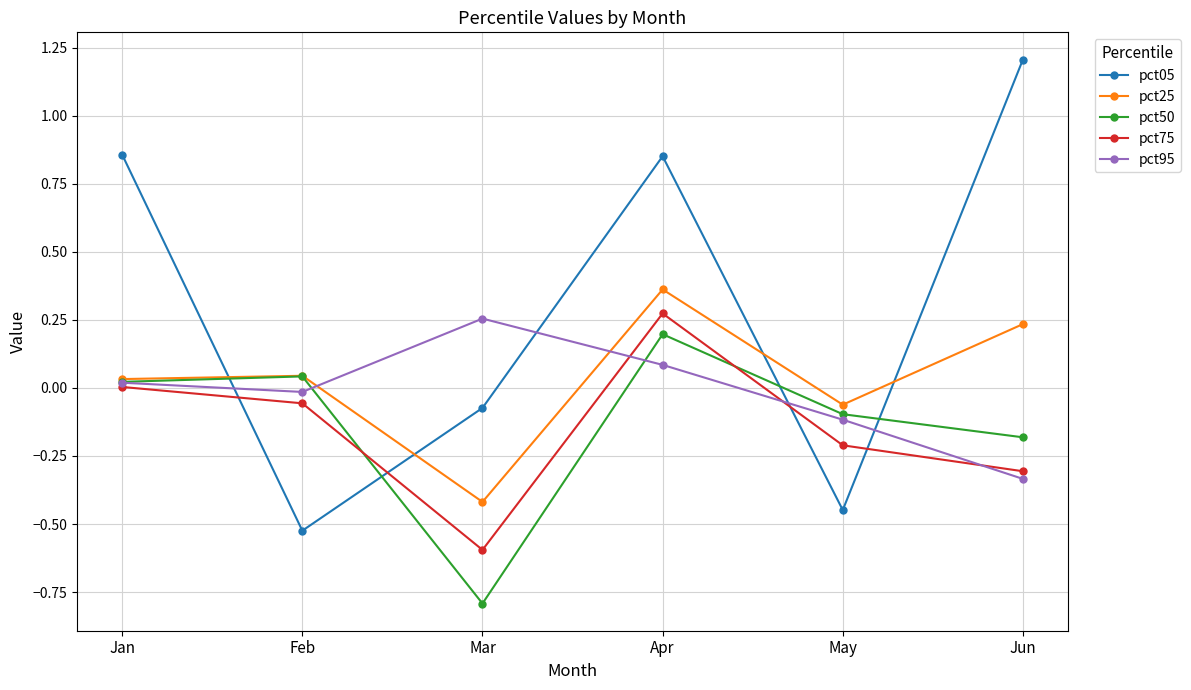

What is the maximum value shown in the chart?

1.2